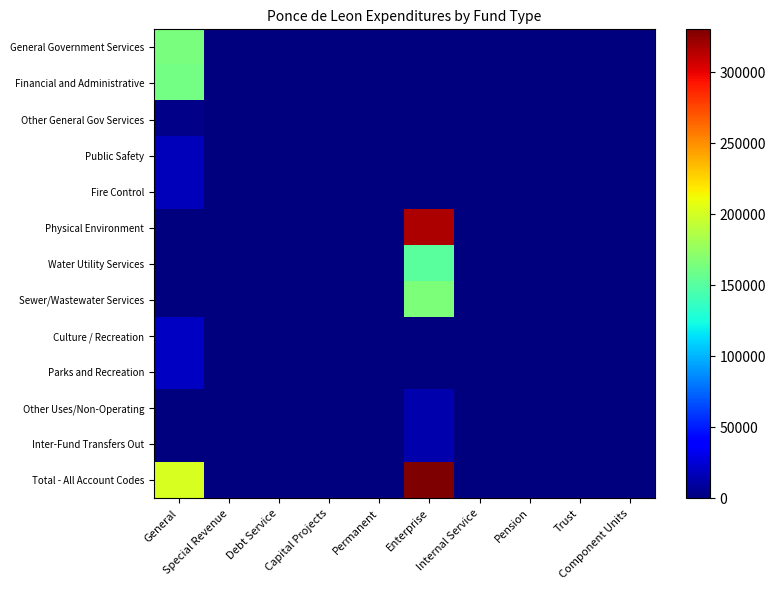

How many distinct data groups are displayed?

13